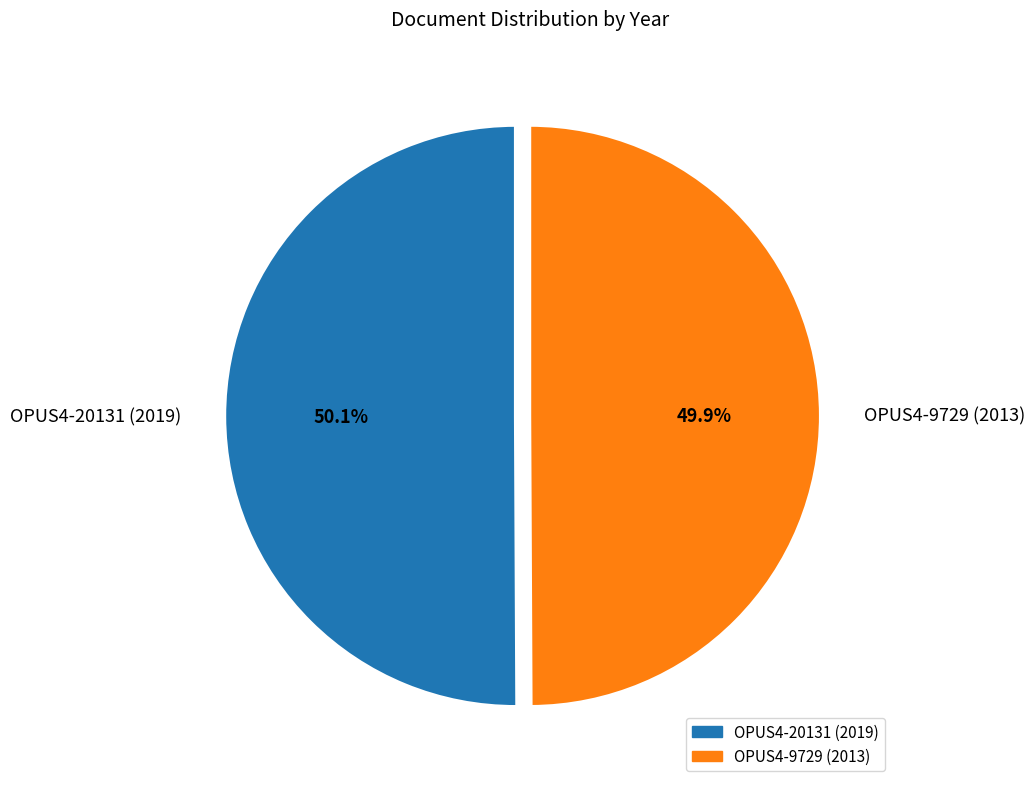

The OPUS4-9729 (2013) slice represents 60% of the pie. True or false?

False